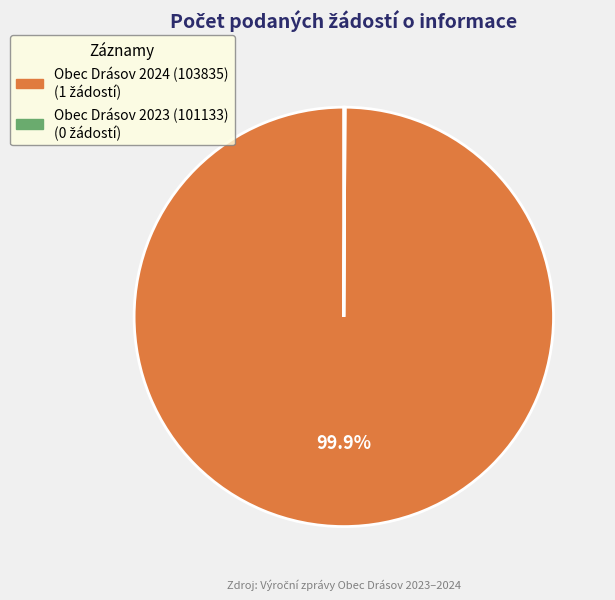

Which slice represents more than half of the pie?

Obec Drásov 2024 (103835)